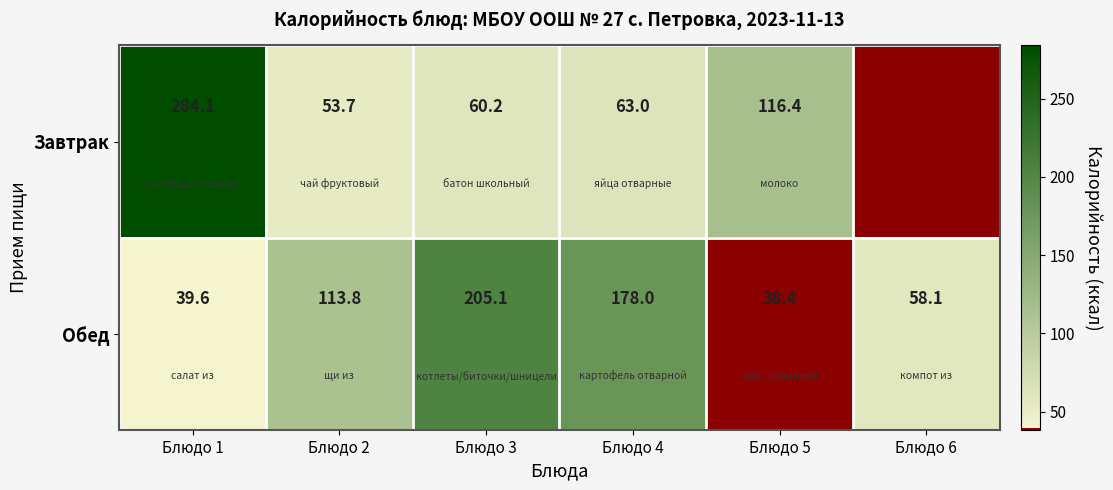

What is the average value of the Обед series?

105.5